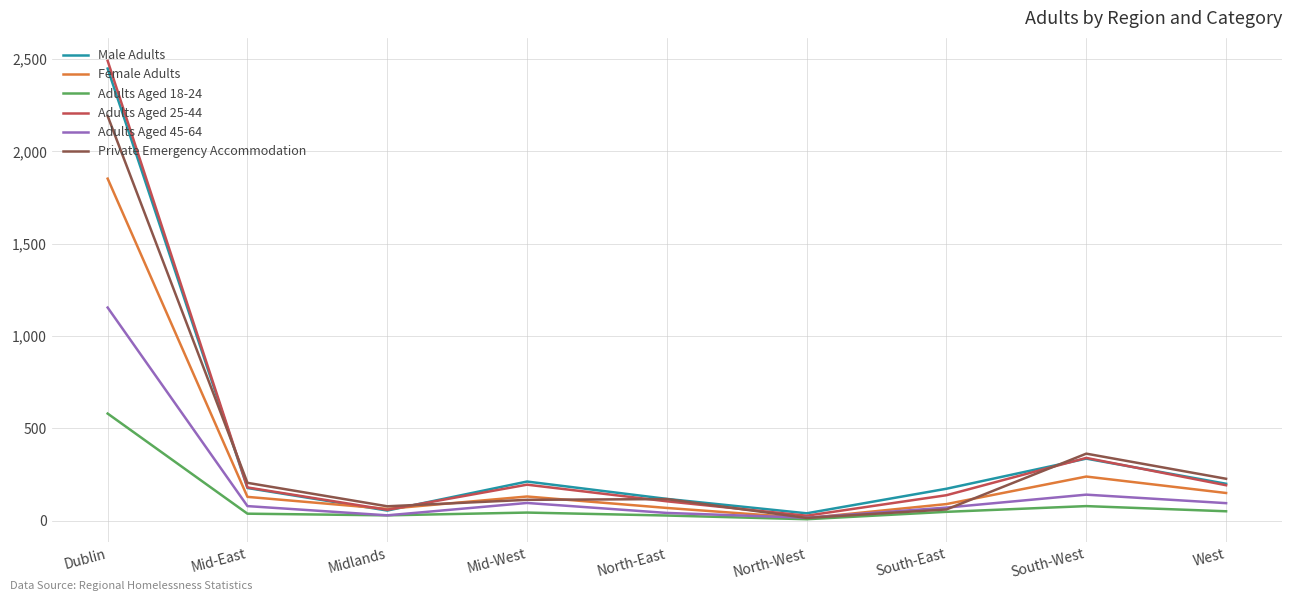

In Male Adults, how many points are lower than both neighbors (excluding endpoints)?

2